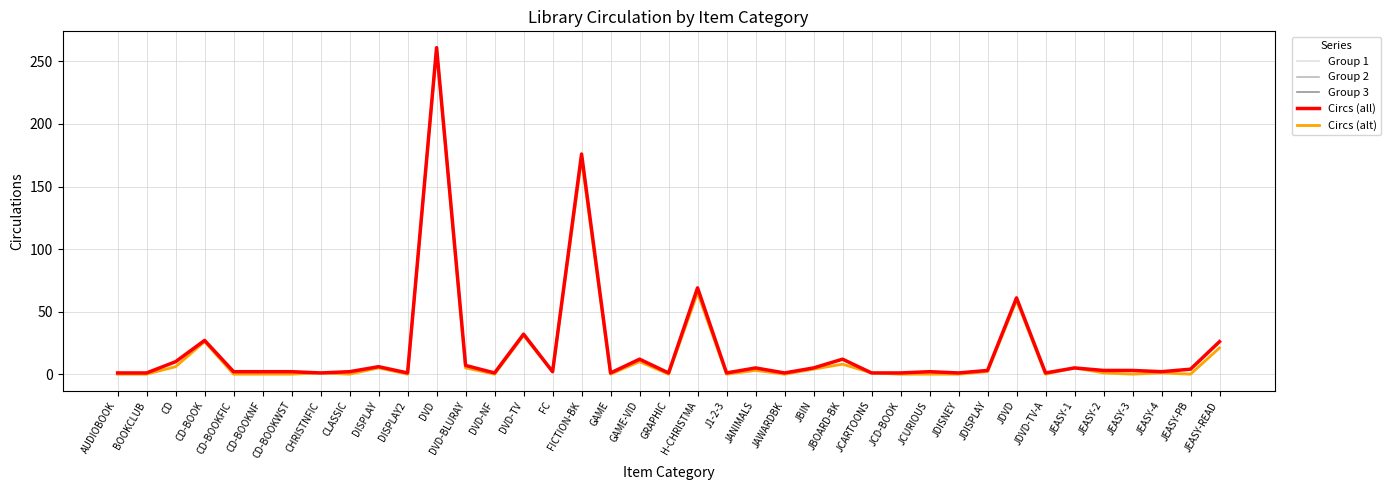

How many values are below 2?

13